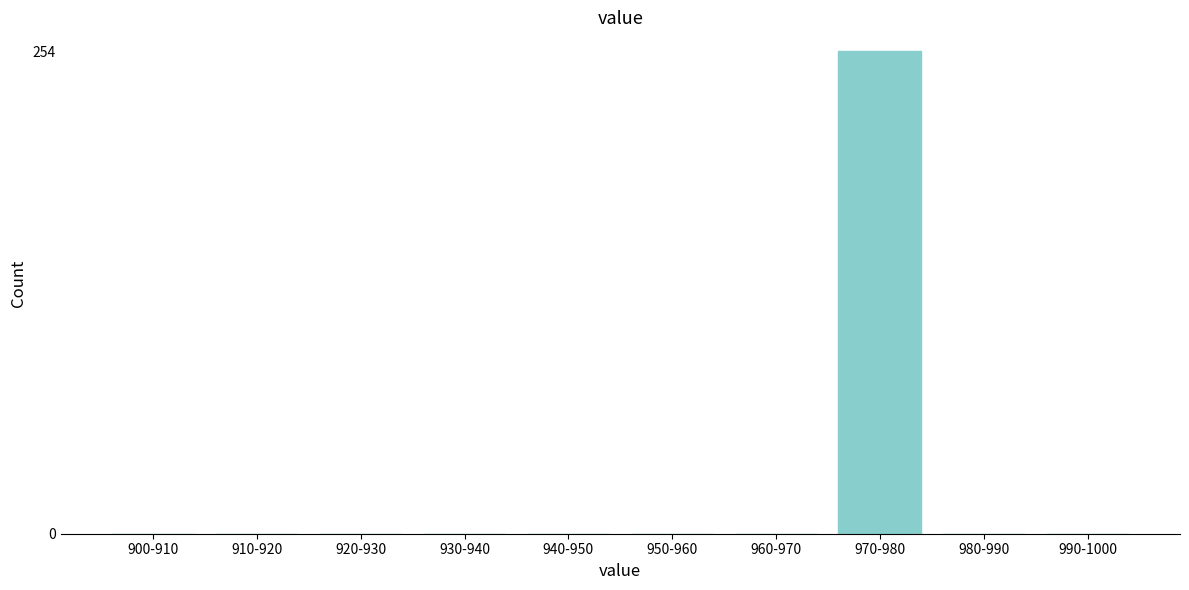

Reading left to right, list all the values displayed in this chart.

900-910=0	910-920=0	920-930=0	930-940=0	940-950=0	950-960=0	960-970=0	970-980=254	980-990=0	990-1000=0